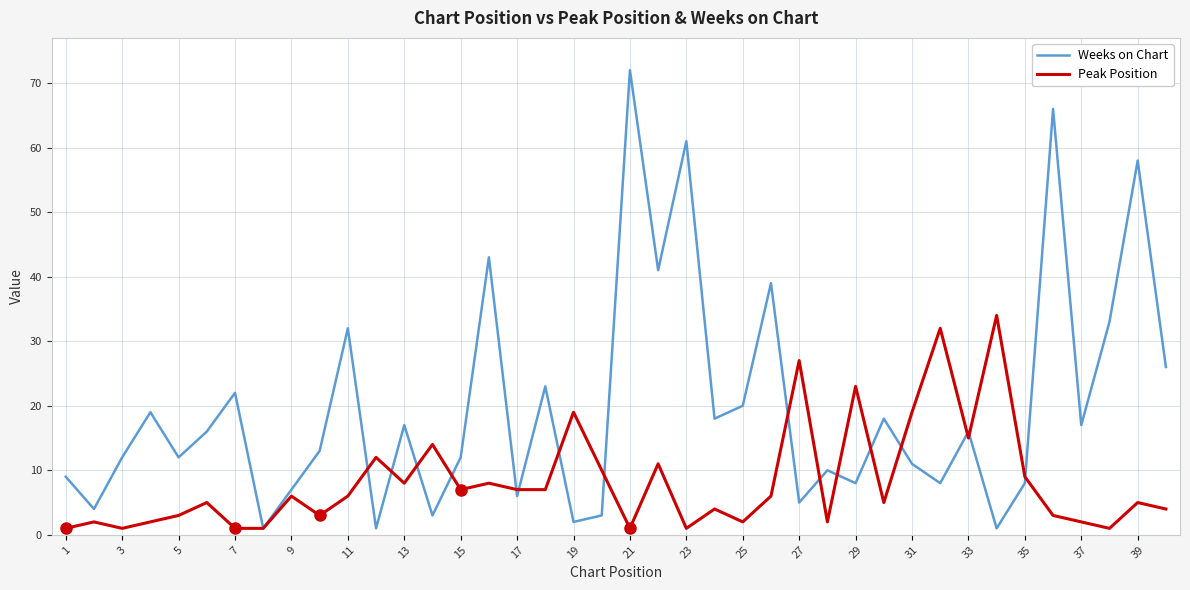

Reading left to right, transcribe all the data shown in this chart.

Weeks on Chart: 9	4	12	19	12	16	22	1	7	13	32	1	17	3	12	43	6	23	2	3	72	41	61	18	20	39	5	10	8	18	11	8	16	1	8	66	17	33	58	26
Peak Position: 1	2	1	2	3	5	1	1	6	3	6	12	8	14	7	8	7	7	19	10	1	11	1	4	2	6	27	2	23	5	19	32	15	34	9	3	2	1	5	4